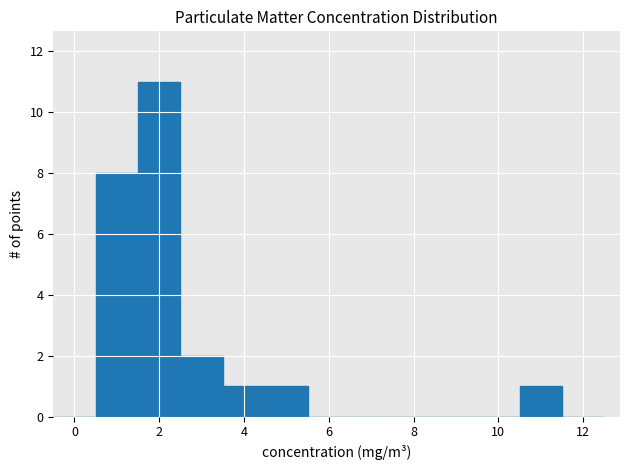

Which range on the x-axis has the tallest bar?

1.5 to 2.5